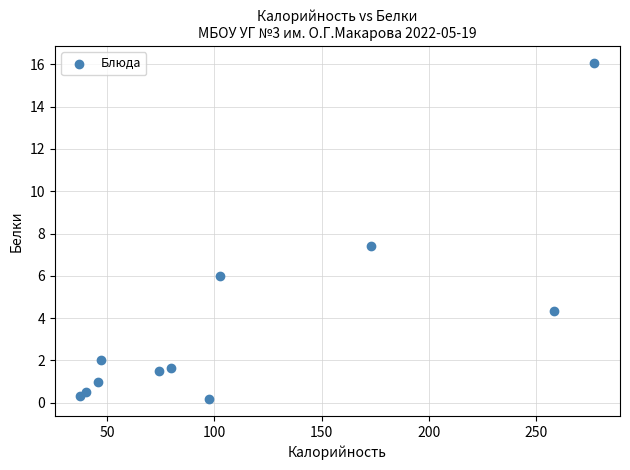

What Y value in the scatter plot is closest to 8?

7.4